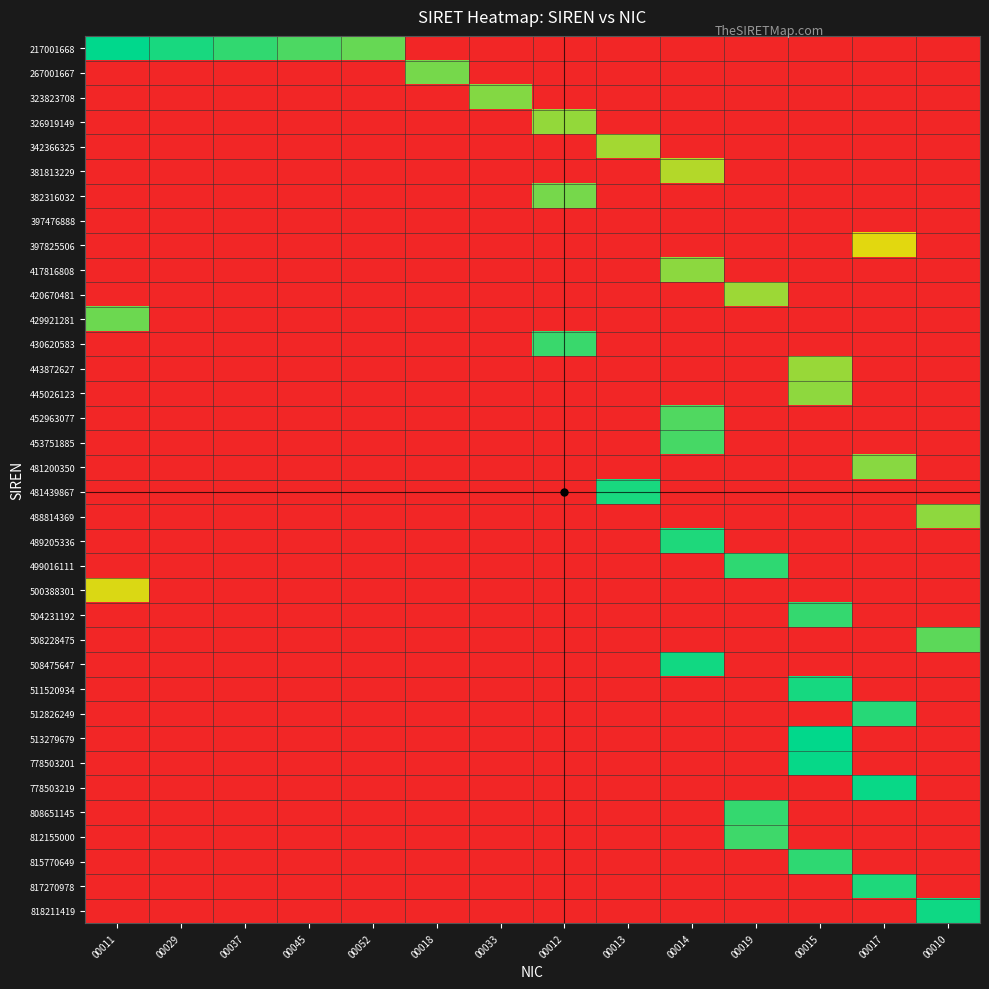

Reading left to right, extract all data points from this chart.

217001668: 00011=1.0	00029=0.9	00037=0.9	00045=0.8	00052=0.8	00018=0.0	00033=0.0	00012=0.0	00013=0.0	00014=0.0	00019=0.0	00015=0.0	00017=0.0	00010=0.0
267001667: 00011=0.0	00029=0.0	00037=0.0	00045=0.0	00052=0.0	00018=0.8	00033=0.0	00012=0.0	00013=0.0	00014=0.0	00019=0.0	00015=0.0	00017=0.0	00010=0.0
323823708: 00011=0.0	00029=0.0	00037=0.0	00045=0.0	00052=0.0	00018=0.0	00033=0.7	00012=0.0	00013=0.0	00014=0.0	00019=0.0	00015=0.0	00017=0.0	00010=0.0
326919149: 00011=0.0	00029=0.0	00037=0.0	00045=0.0	00052=0.0	00018=0.0	00033=0.0	00012=0.7	00013=0.0	00014=0.0	00019=0.0	00015=0.0	00017=0.0	00010=0.0
342366325: 00011=0.0	00029=0.0	00037=0.0	00045=0.0	00052=0.0	00018=0.0	00033=0.0	00012=0.0	00013=0.7	00014=0.0	00019=0.0	00015=0.0	00017=0.0	00010=0.0
381813229: 00011=0.0	00029=0.0	00037=0.0	00045=0.0	00052=0.0	00018=0.0	00033=0.0	00012=0.0	00013=0.0	00014=0.6	00019=0.0	00015=0.0	00017=0.0	00010=0.0
382316032: 00011=0.0	00029=0.0	00037=0.0	00045=0.0	00052=0.0	00018=0.0	00033=0.0	00012=0.8	00013=0.0	00014=0.0	00019=0.0	00015=0.0	00017=0.0	00010=0.0
397476888: 00011=0.0	00029=0.0	00037=0.0	00045=0.0	00052=0.0	00018=0.0	00033=0.0	00012=0.0	00013=0.0	00014=0.0	00019=0.0	00015=0.0	00017=0.0	00010=0.0
397825506: 00011=0.0	00029=0.0	00037=0.0	00045=0.0	00052=0.0	00018=0.0	00033=0.0	00012=0.0	00013=0.0	00014=0.0	00019=0.0	00015=0.0	00017=0.6	00010=0.0
417816808: 00011=0.0	00029=0.0	00037=0.0	00045=0.0	00052=0.0	00018=0.0	00033=0.0	00012=0.0	00013=0.0	00014=0.7	00019=0.0	00015=0.0	00017=0.0	00010=0.0
420670481: 00011=0.0	00029=0.0	00037=0.0	00045=0.0	00052=0.0	00018=0.0	00033=0.0	00012=0.0	00013=0.0	00014=0.0	00019=0.7	00015=0.0	00017=0.0	00010=0.0
429921281: 00011=0.8	00029=0.0	00037=0.0	00045=0.0	00052=0.0	00018=0.0	00033=0.0	00012=0.0	00013=0.0	00014=0.0	00019=0.0	00015=0.0	00017=0.0	00010=0.0
430620583: 00011=0.0	00029=0.0	00037=0.0	00045=0.0	00052=0.0	00018=0.0	00033=0.0	00012=0.9	00013=0.0	00014=0.0	00019=0.0	00015=0.0	00017=0.0	00010=0.0
443872627: 00011=0.0	00029=0.0	00037=0.0	00045=0.0	00052=0.0	00018=0.0	00033=0.0	00012=0.0	00013=0.0	00014=0.0	00019=0.0	00015=0.7	00017=0.0	00010=0.0
445026123: 00011=0.0	00029=0.0	00037=0.0	00045=0.0	00052=0.0	00018=0.0	00033=0.0	00012=0.0	00013=0.0	00014=0.0	00019=0.0	00015=0.7	00017=0.0	00010=0.0
452963077: 00011=0.0	00029=0.0	00037=0.0	00045=0.0	00052=0.0	00018=0.0	00033=0.0	00012=0.0	00013=0.0	00014=0.8	00019=0.0	00015=0.0	00017=0.0	00010=0.0
453751885: 00011=0.0	00029=0.0	00037=0.0	00045=0.0	00052=0.0	00018=0.0	00033=0.0	00012=0.0	00013=0.0	00014=0.9	00019=0.0	00015=0.0	00017=0.0	00010=0.0
481200350: 00011=0.0	00029=0.0	00037=0.0	00045=0.0	00052=0.0	00018=0.0	00033=0.0	00012=0.0	00013=0.0	00014=0.0	00019=0.0	00015=0.0	00017=0.7	00010=0.0
481439867: 00011=0.0	00029=0.0	00037=0.0	00045=0.0	00052=0.0	00018=0.0	00033=0.0	00012=0.0	00013=0.9	00014=0.0	00019=0.0	00015=0.0	00017=0.0	00010=0.0
488814369: 00011=0.0	00029=0.0	00037=0.0	00045=0.0	00052=0.0	00018=0.0	00033=0.0	00012=0.0	00013=0.0	00014=0.0	00019=0.0	00015=0.0	00017=0.0	00010=0.7
489205336: 00011=0.0	00029=0.0	00037=0.0	00045=0.0	00052=0.0	00018=0.0	00033=0.0	00012=0.0	00013=0.0	00014=0.9	00019=0.0	00015=0.0	00017=0.0	00010=0.0
499016111: 00011=0.0	00029=0.0	00037=0.0	00045=0.0	00052=0.0	00018=0.0	00033=0.0	00012=0.0	00013=0.0	00014=0.0	00019=0.9	00015=0.0	00017=0.0	00010=0.0
500388301: 00011=0.6	00029=0.0	00037=0.0	00045=0.0	00052=0.0	00018=0.0	00033=0.0	00012=0.0	00013=0.0	00014=0.0	00019=0.0	00015=0.0	00017=0.0	00010=0.0
504231192: 00011=0.0	00029=0.0	00037=0.0	00045=0.0	00052=0.0	00018=0.0	00033=0.0	00012=0.0	00013=0.0	00014=0.0	00019=0.0	00015=0.9	00017=0.0	00010=0.0
508228475: 00011=0.0	00029=0.0	00037=0.0	00045=0.0	00052=0.0	00018=0.0	00033=0.0	00012=0.0	00013=0.0	00014=0.0	00019=0.0	00015=0.0	00017=0.0	00010=0.8
508475647: 00011=0.0	00029=0.0	00037=0.0	00045=0.0	00052=0.0	00018=0.0	00033=0.0	00012=0.0	00013=0.0	00014=1.0	00019=0.0	00015=0.0	00017=0.0	00010=0.0
511520934: 00011=0.0	00029=0.0	00037=0.0	00045=0.0	00052=0.0	00018=0.0	00033=0.0	00012=0.0	00013=0.0	00014=0.0	00019=0.0	00015=1.0	00017=0.0	00010=0.0
512826249: 00011=0.0	00029=0.0	00037=0.0	00045=0.0	00052=0.0	00018=0.0	00033=0.0	00012=0.0	00013=0.0	00014=0.0	00019=0.0	00015=0.0	00017=0.9	00010=0.0
513279679: 00011=0.0	00029=0.0	00037=0.0	00045=0.0	00052=0.0	00018=0.0	00033=0.0	00012=0.0	00013=0.0	00014=0.0	00019=0.0	00015=1.0	00017=0.0	00010=0.0
778503201: 00011=0.0	00029=0.0	00037=0.0	00045=0.0	00052=0.0	00018=0.0	00033=0.0	00012=0.0	00013=0.0	00014=0.0	00019=0.0	00015=1.0	00017=0.0	00010=0.0
778503219: 00011=0.0	00029=0.0	00037=0.0	00045=0.0	00052=0.0	00018=0.0	00033=0.0	00012=0.0	00013=0.0	00014=0.0	00019=0.0	00015=0.0	00017=1.0	00010=0.0
808651145: 00011=0.0	00029=0.0	00037=0.0	00045=0.0	00052=0.0	00018=0.0	00033=0.0	00012=0.0	00013=0.0	00014=0.0	00019=0.9	00015=0.0	00017=0.0	00010=0.0
812155000: 00011=0.0	00029=0.0	00037=0.0	00045=0.0	00052=0.0	00018=0.0	00033=0.0	00012=0.0	00013=0.0	00014=0.0	00019=0.9	00015=0.0	00017=0.0	00010=0.0
815770649: 00011=0.0	00029=0.0	00037=0.0	00045=0.0	00052=0.0	00018=0.0	00033=0.0	00012=0.0	00013=0.0	00014=0.0	00019=0.0	00015=0.9	00017=0.0	00010=0.0
817270978: 00011=0.0	00029=0.0	00037=0.0	00045=0.0	00052=0.0	00018=0.0	00033=0.0	00012=0.0	00013=0.0	00014=0.0	00019=0.0	00015=0.0	00017=0.9	00010=0.0
818211419: 00011=0.0	00029=0.0	00037=0.0	00045=0.0	00052=0.0	00018=0.0	00033=0.0	00012=0.0	00013=0.0	00014=0.0	00019=0.0	00015=0.0	00017=0.0	00010=1.0